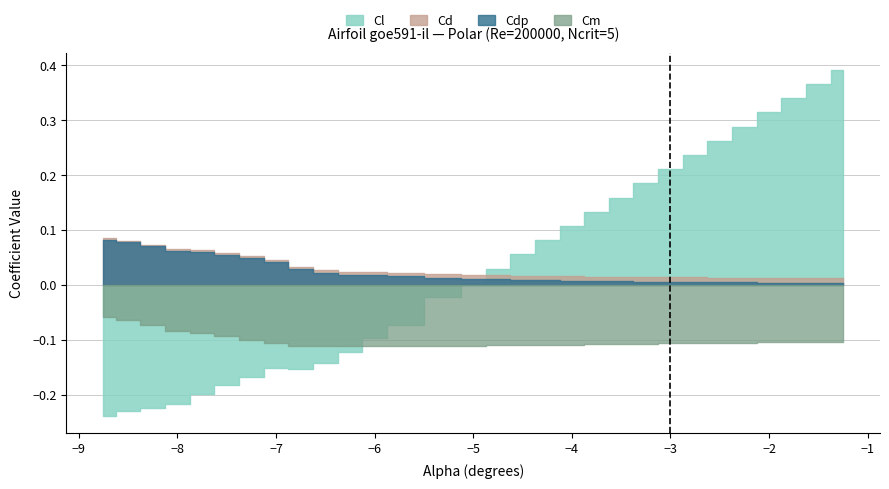

How many Cd values are between 0 and 1?

30